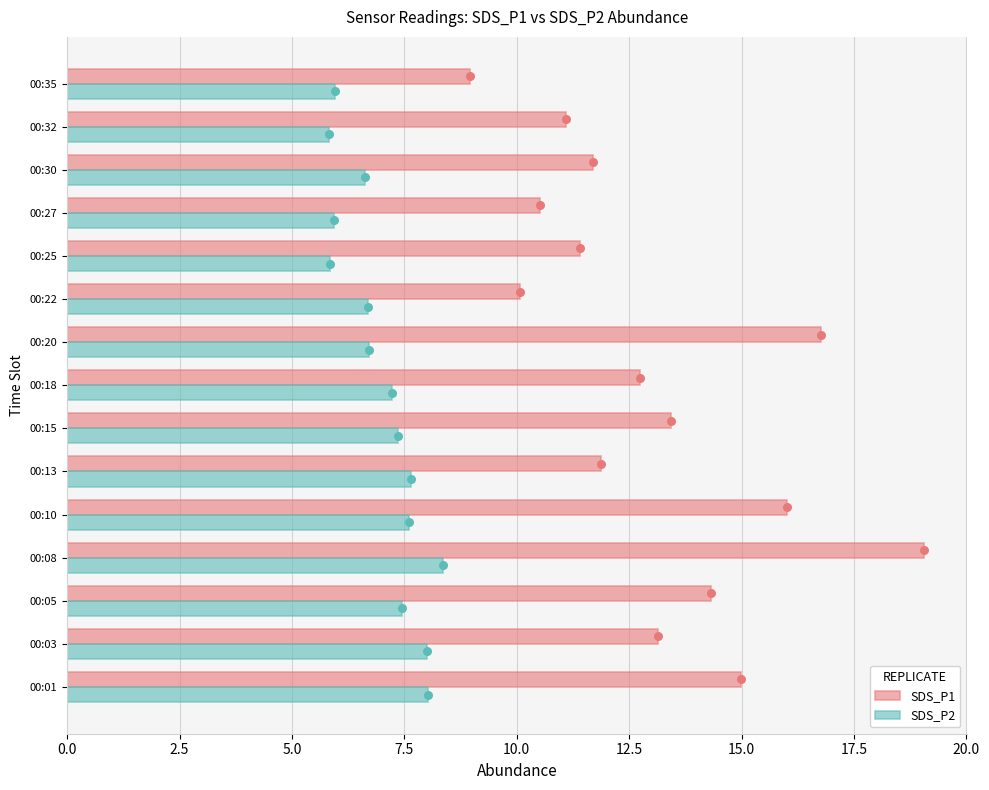

Which series has the largest Y range (max minus min)?

SDS_P1